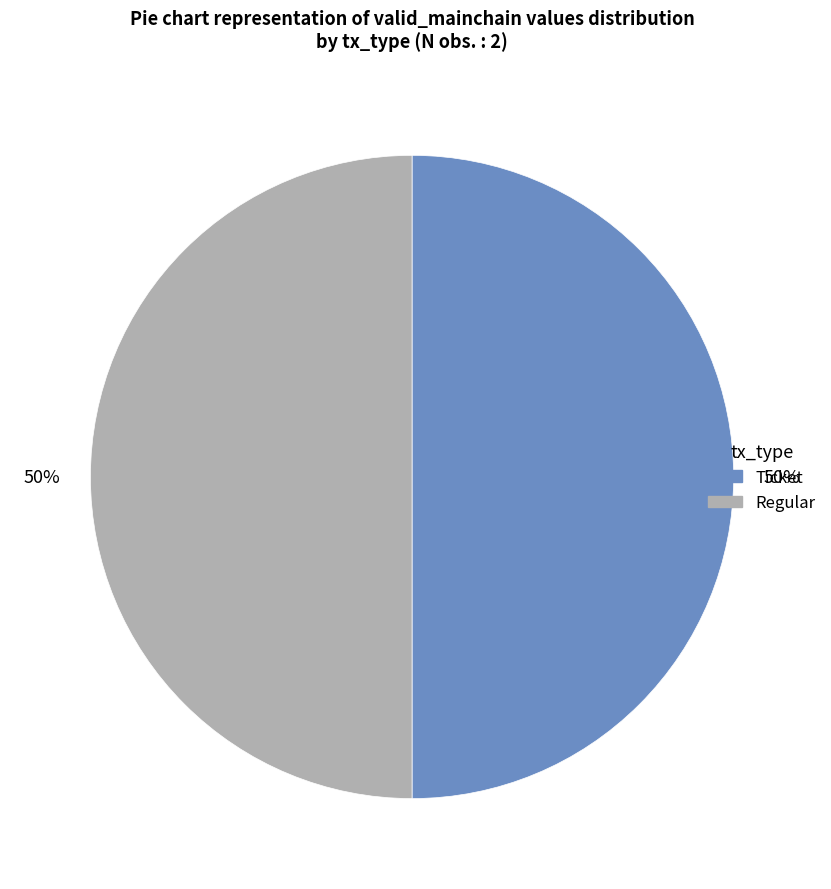

Do Regular and Ticket together represent more than half of the pie?

Yes